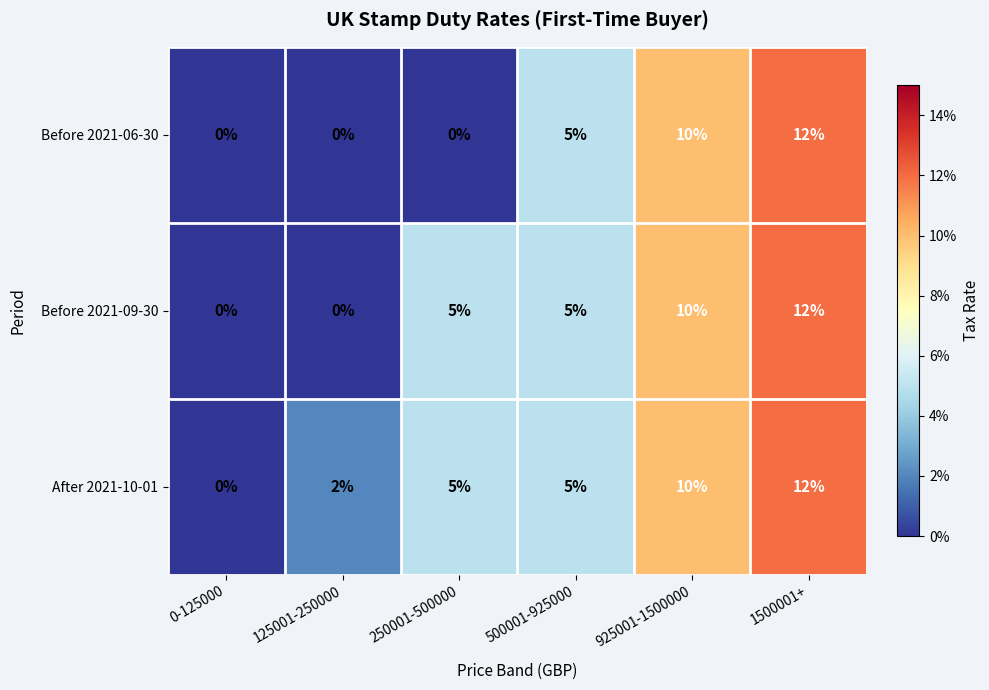

Between 125001-250000 and 250001-500000, which series saw the biggest shift?

Before 2021-09-30